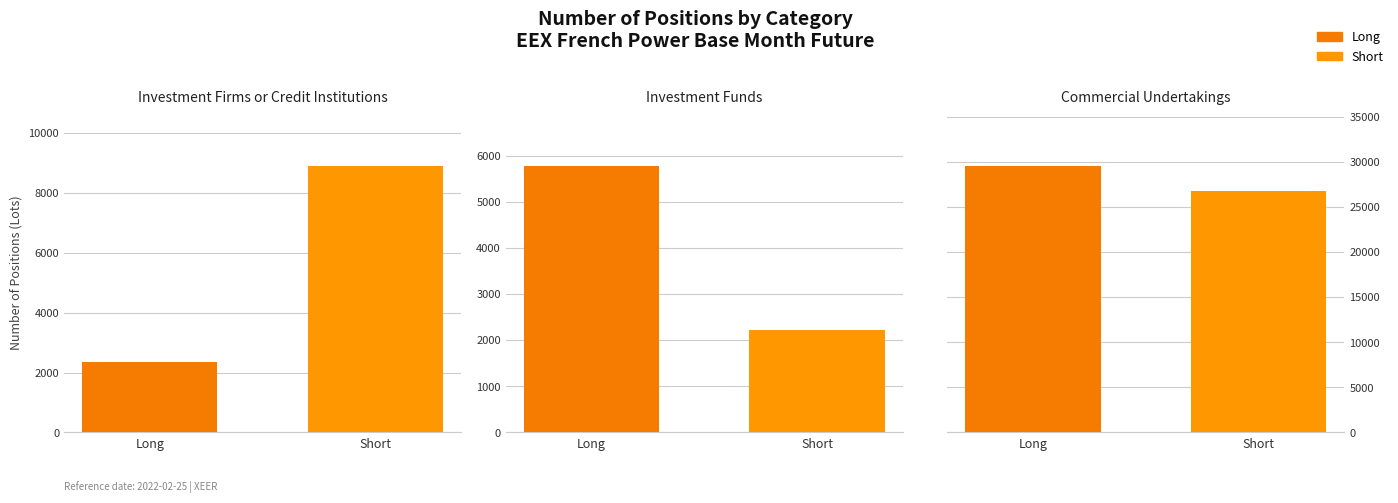

Does the chart contain stacked bars?

No